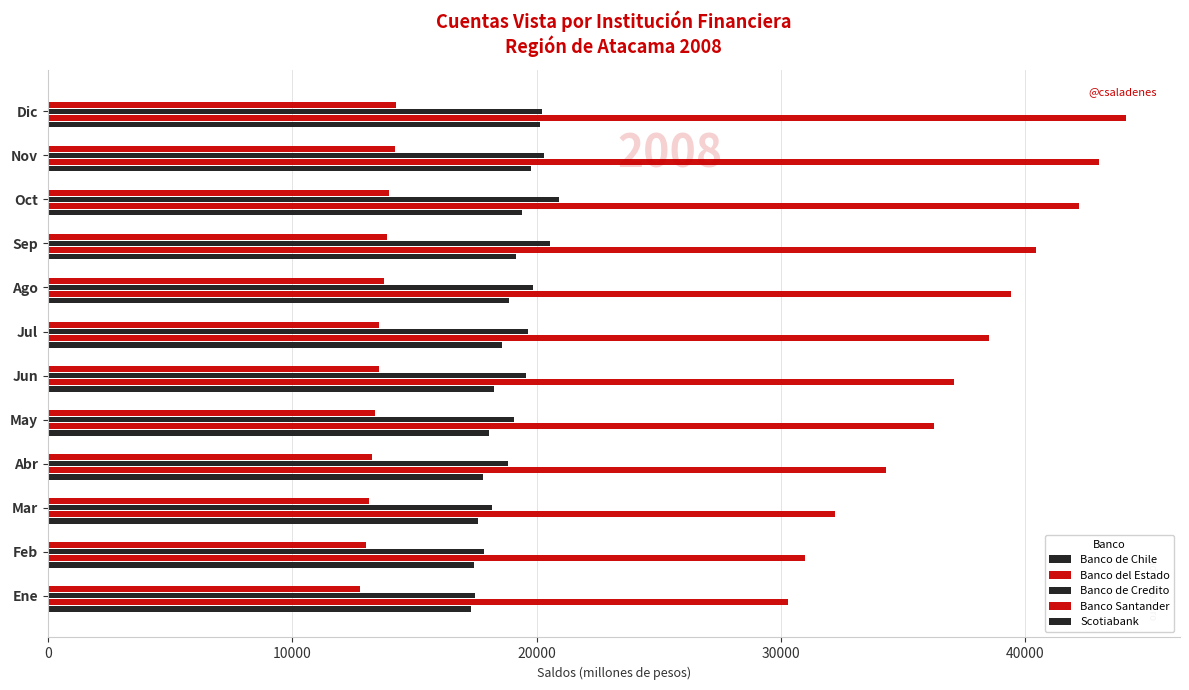

How many distinct data groups are displayed?

5